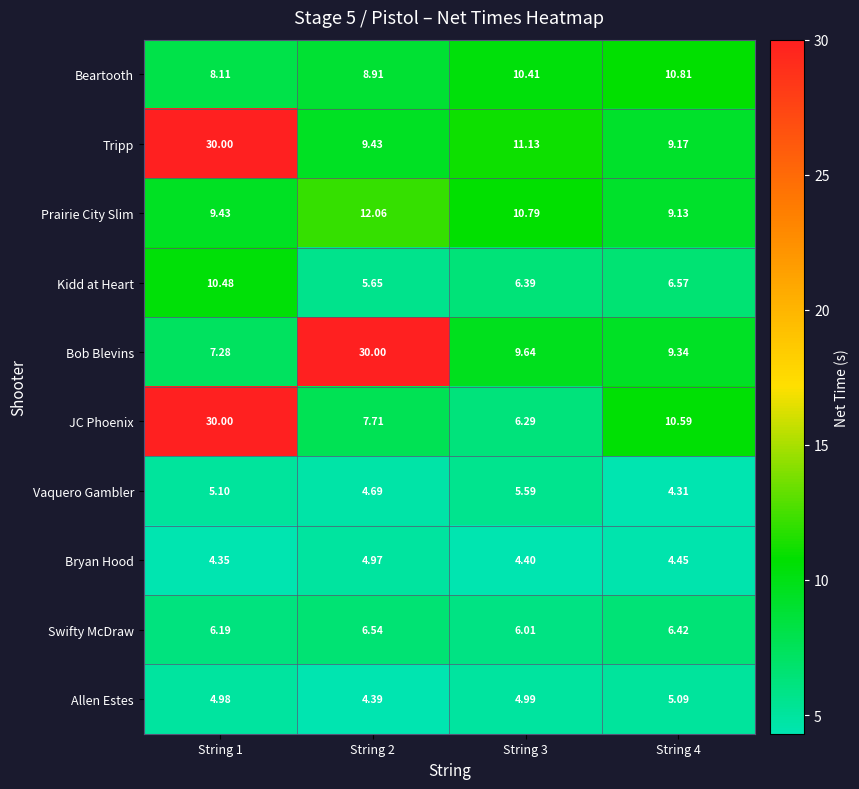

At how many categories does at least one series exceed 14?

2